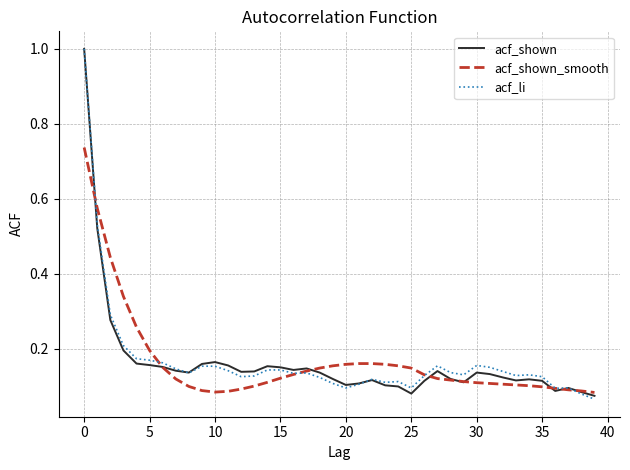

Does the chart have visible grid lines?

Yes